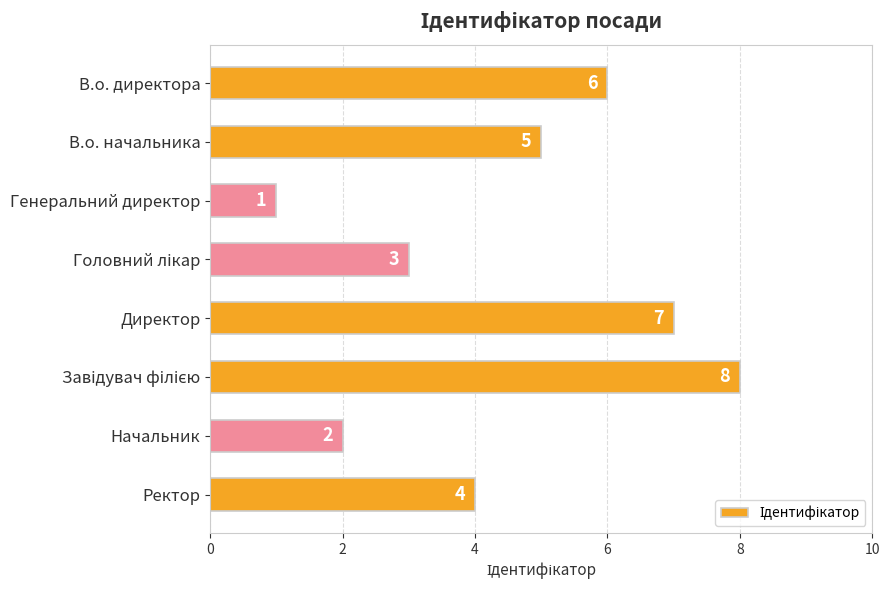

Count the values in the range 3 to 7.

5